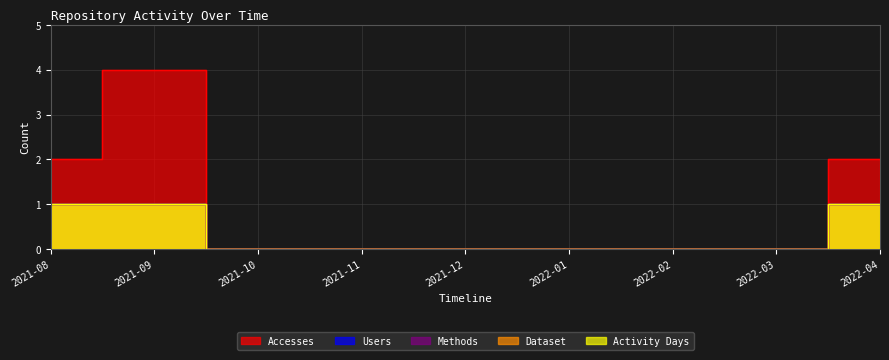

True or false: Dataset has more than 2 points higher than both neighbors.

False